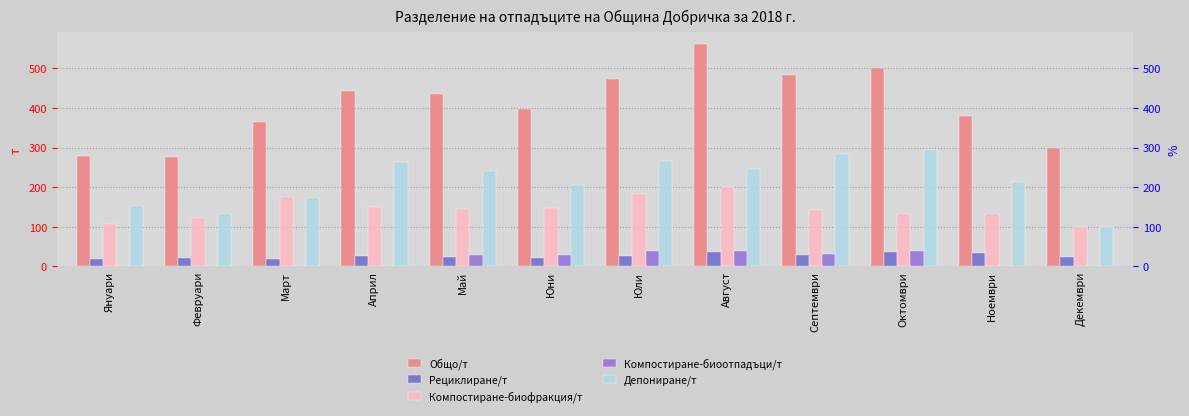

What is the label of the 7th bar from the left?

Юли